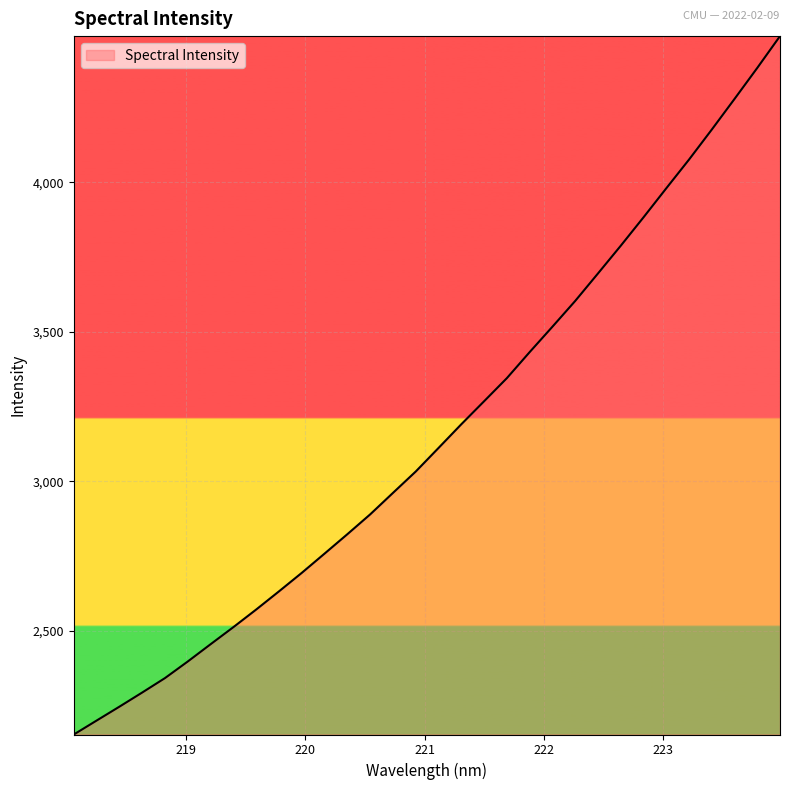

What is the smallest value displayed?

2154.1